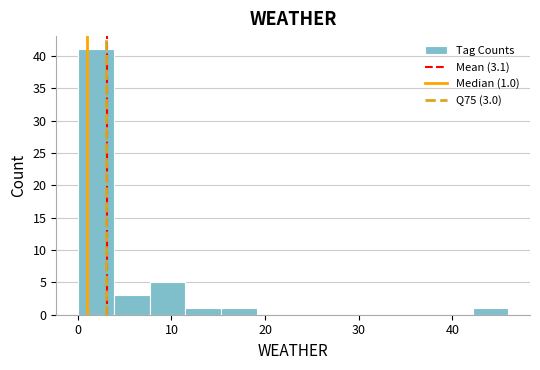

Around what value on the x-axis is the tallest bar? Give the approximate position of its centre, as read against the axis.

2